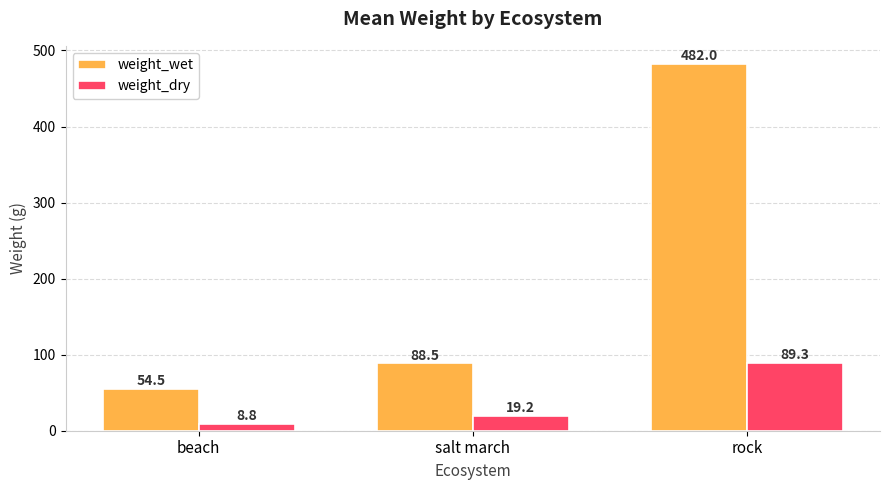

Reading left to right, list all the values displayed in this chart.

weight_wet: beach=54.5	salt march=88.5	rock=482.0
weight_dry: beach=8.8	salt march=19.2	rock=89.3